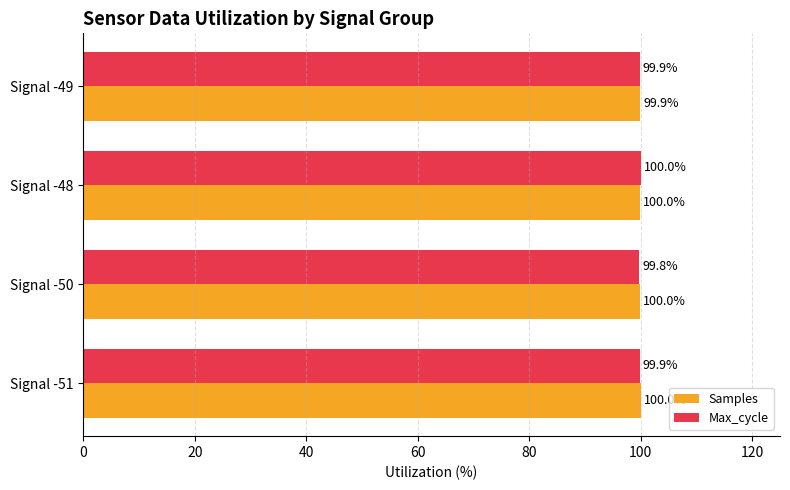

At which label does Max_cycle reach its peak?

Signal -48